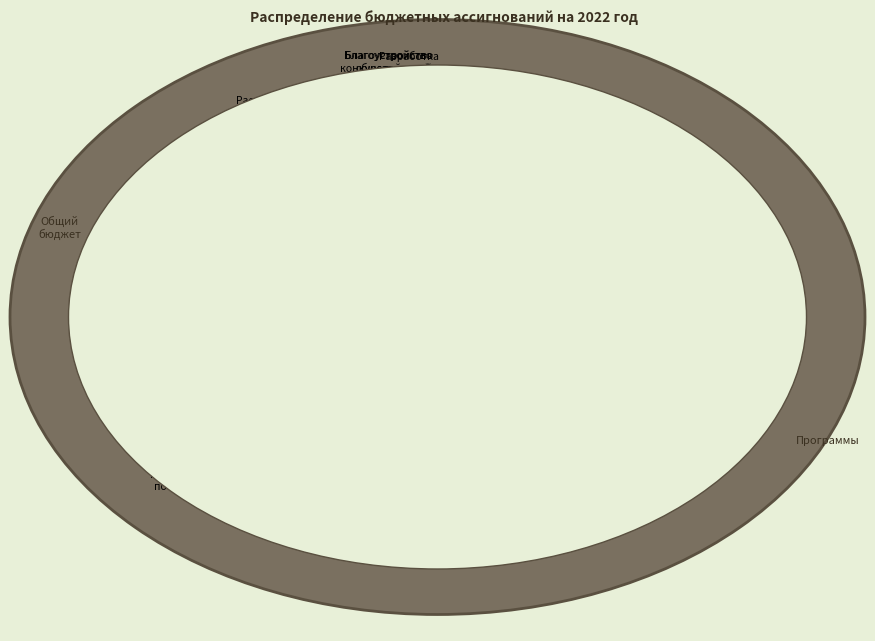

How much of the chart is everything except Средства на мероприятия?

50.3%